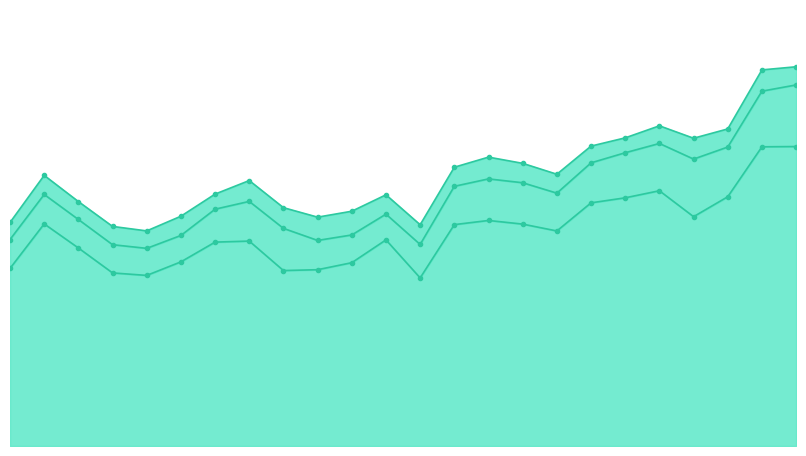

Rank the series at 2022-06 from highest to lowest value.

Prime Daily Avg Volume (thous.shs.), Standard Daily Avg Volume (thous.shs.), Growth Daily Avg Volume (thous.shs.)